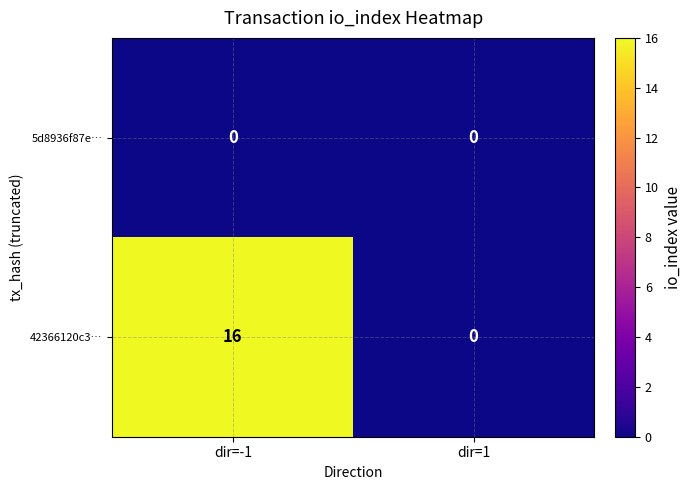

What is the difference between the 42366120c3… values at dir=1 and dir=-1?

16